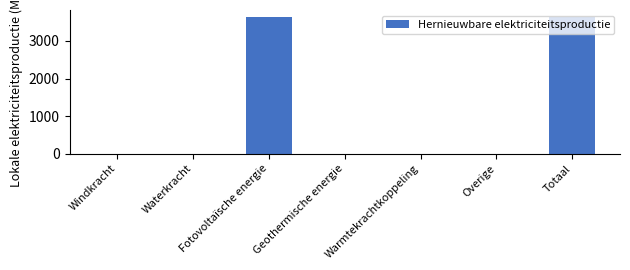

What is the greatest value displayed?

3642.4